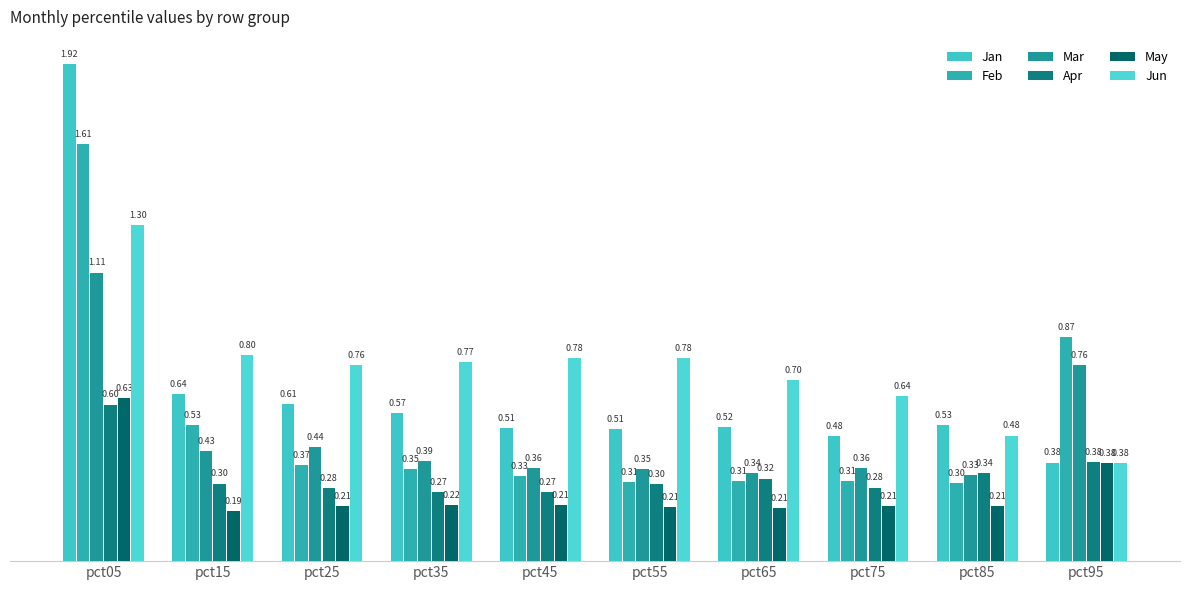

What are all the series names shown in the legend?

Jan, Feb, Mar, Apr, May, Jun